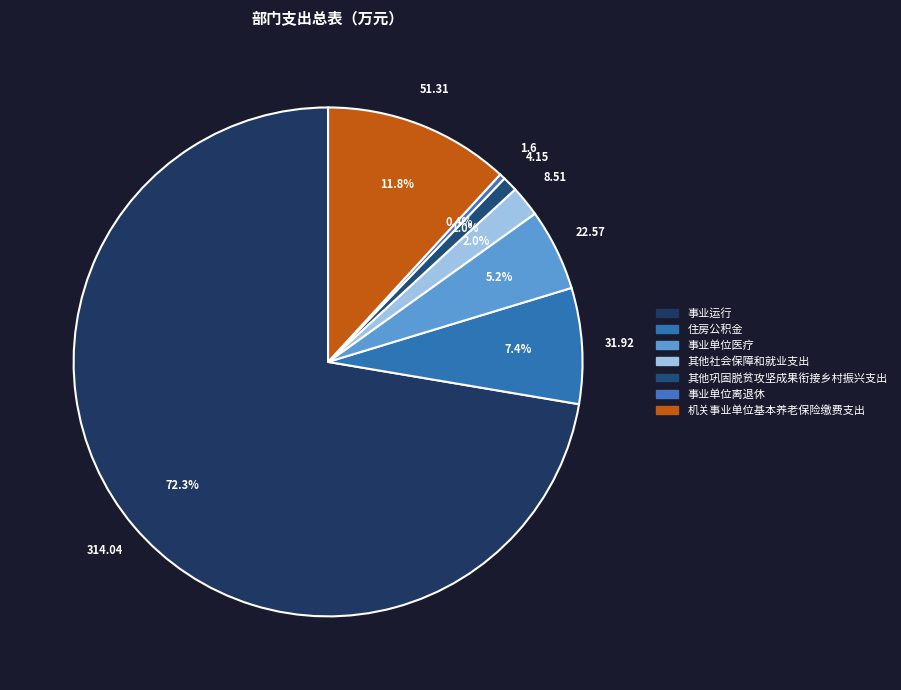

How many segments does this pie chart have?

7